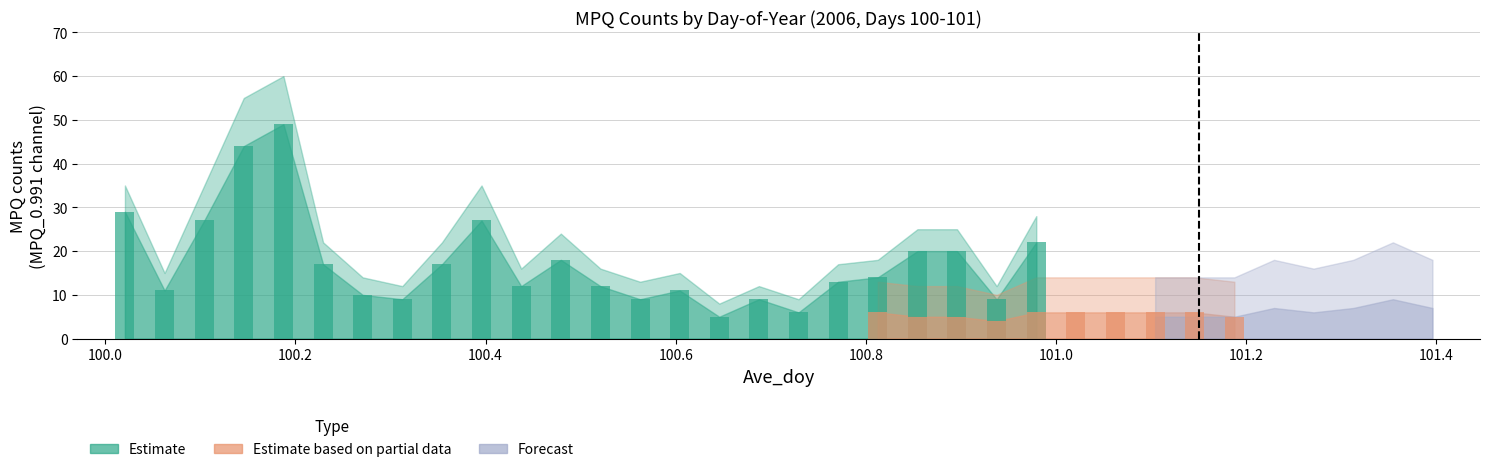

The Estimate series shows 3 at 100.9375. True or false?

False